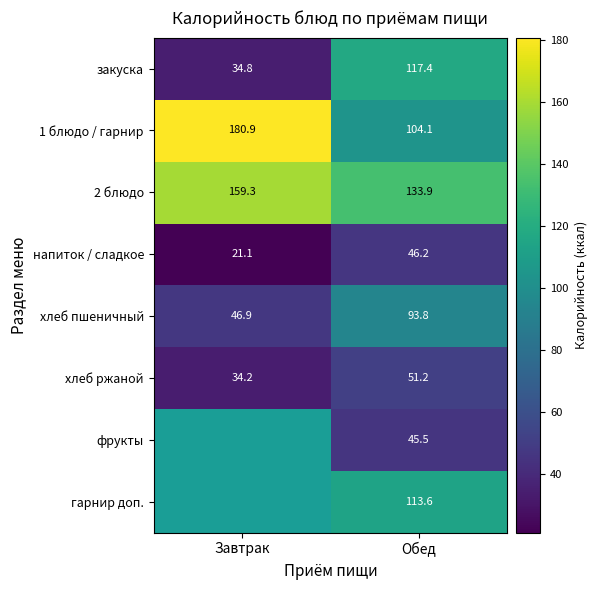

What value does the 2 блюдо series have at Завтрак?

159.3